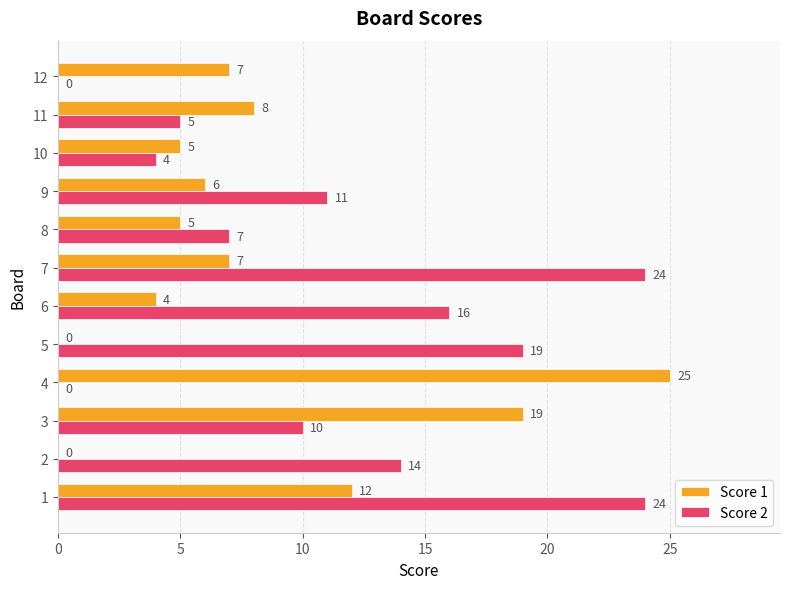

Is the value of Score 2 at 12 greater than the value of Score 1 at 9?

No